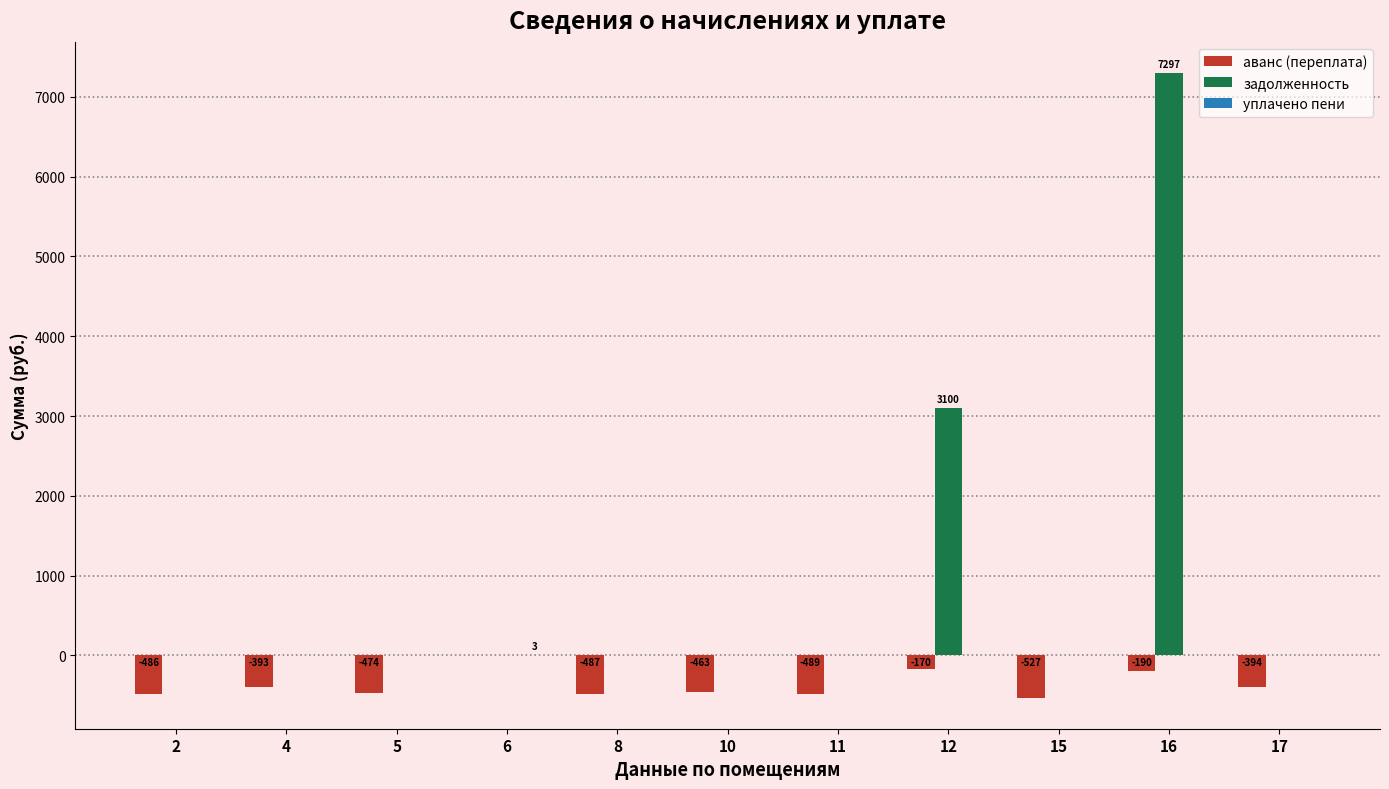

At which category is the sum across all series the highest?

16